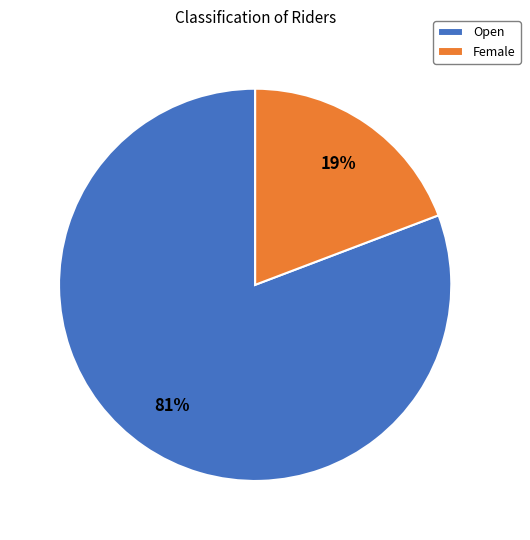

Which slice is the largest?

Open